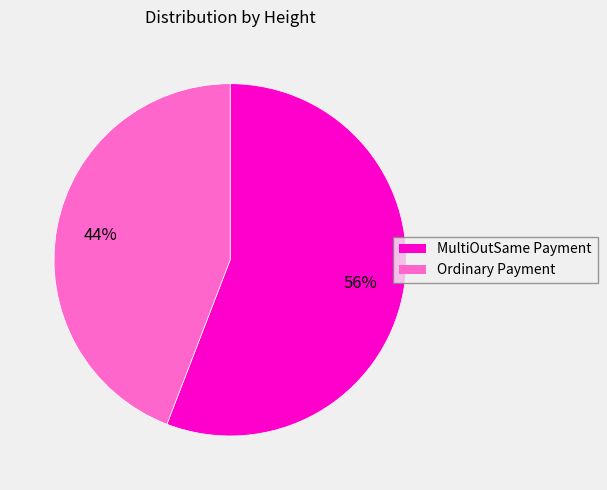

To the nearest percent, what is the average slice percentage?

50%